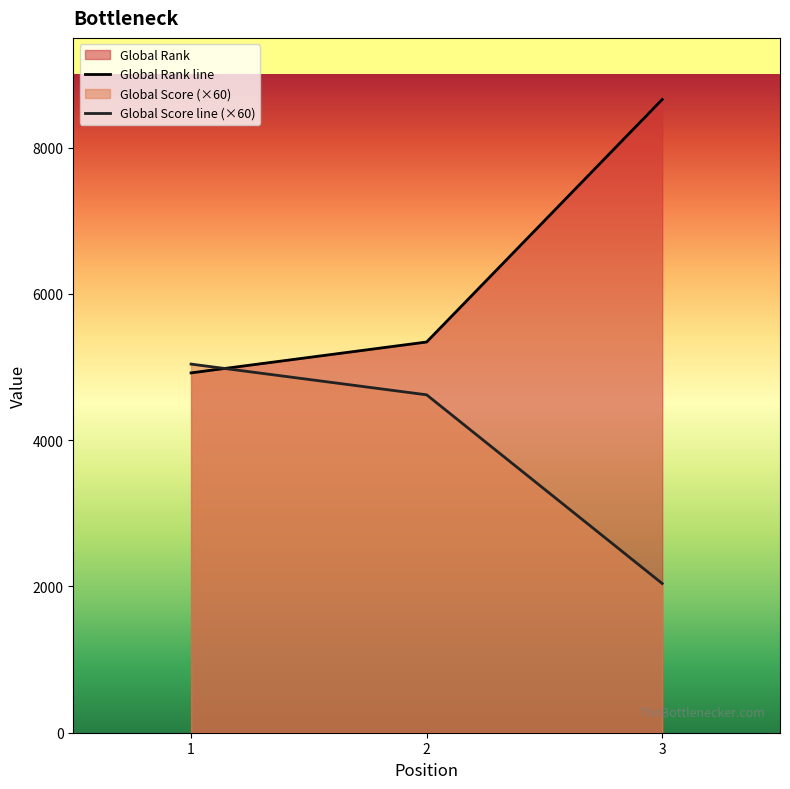

What is the value of the Global Score line (×60) point at the 1st from the left?

5040